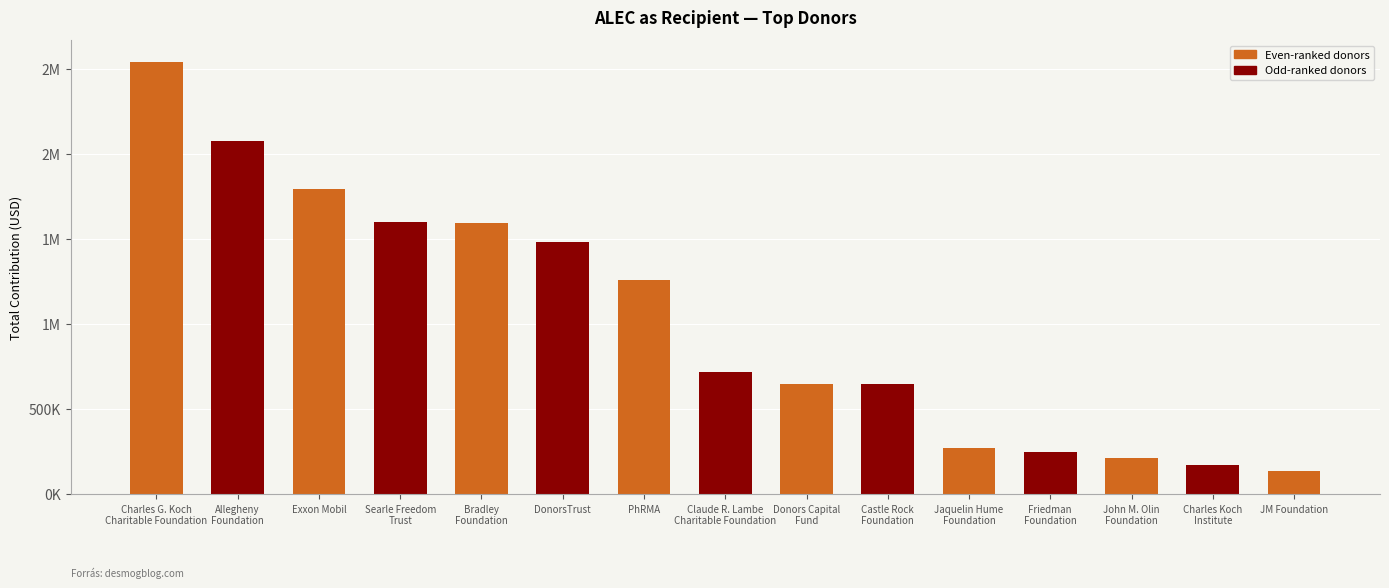

Does the chart contain any negative values?

No